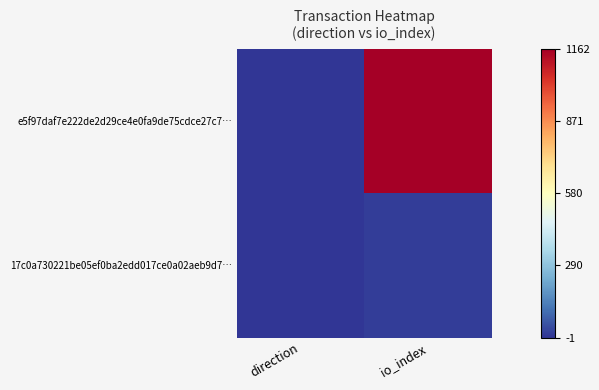

Which label corresponds to the largest value in the chart?

io_index